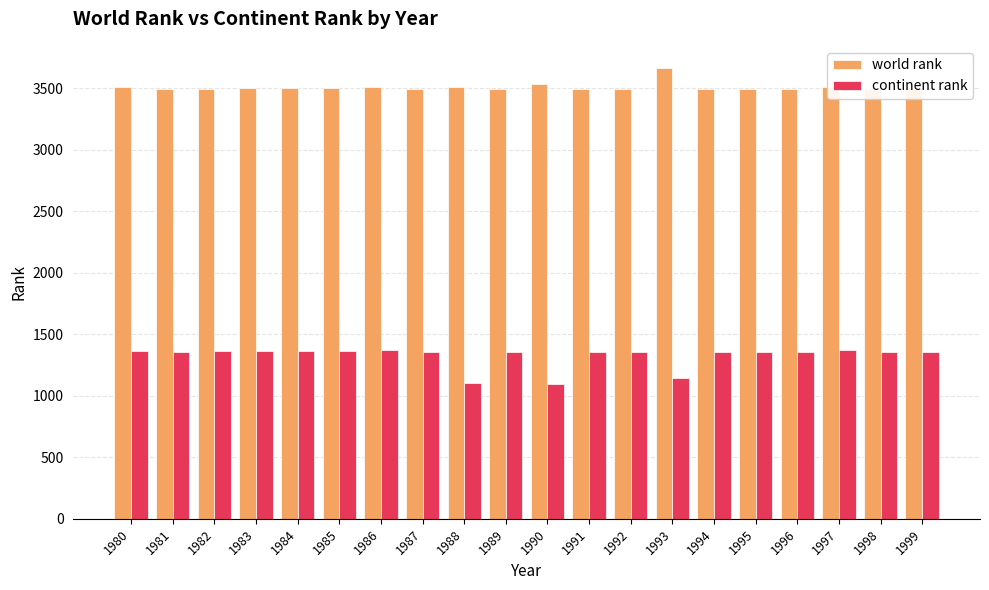

Which series has the largest total across all categories?

world rank